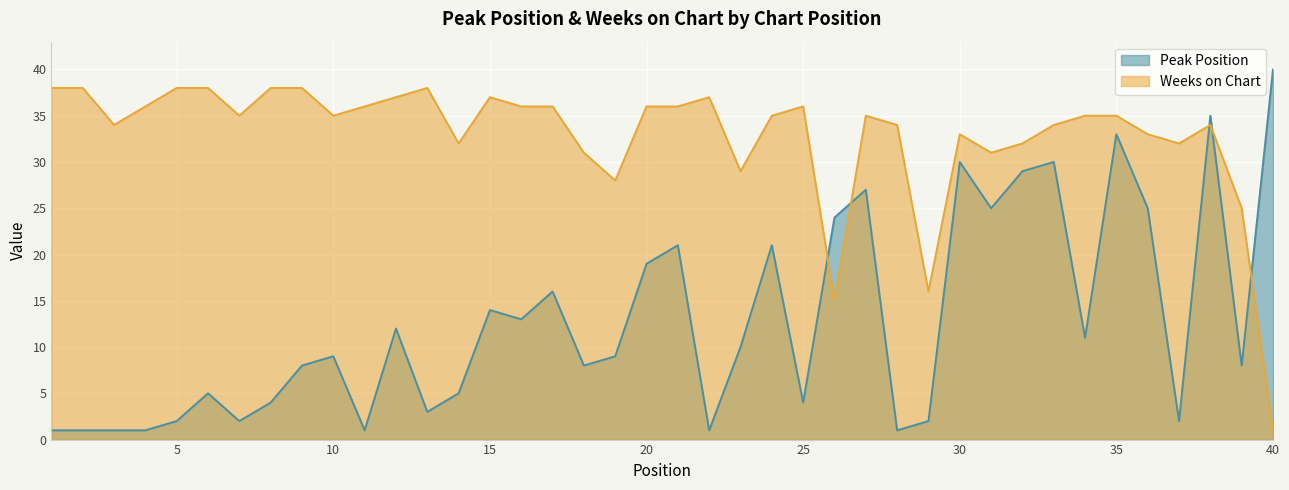

Between 18 and 26, which series saw the biggest shift?

Peak Position